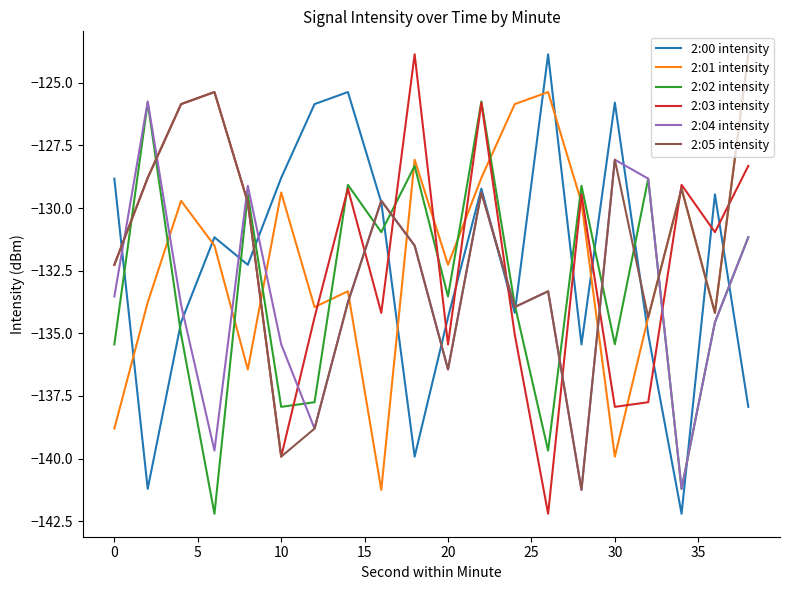

Which series ends up on top after the final intersection of 2:04 intensity and 2:01 intensity?

2:01 intensity